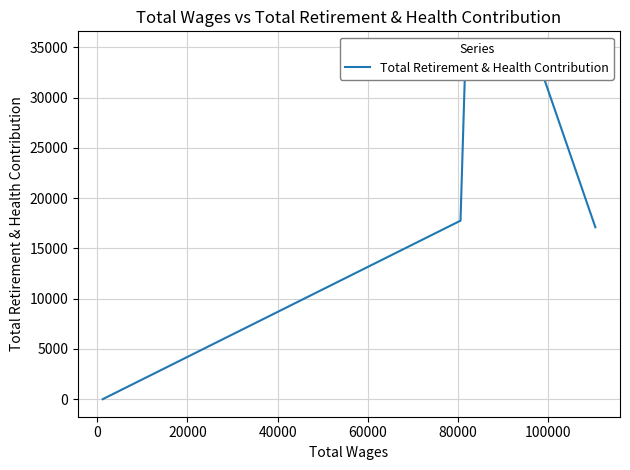

How many interior local peaks (higher than both neighbors) does the data have?

2